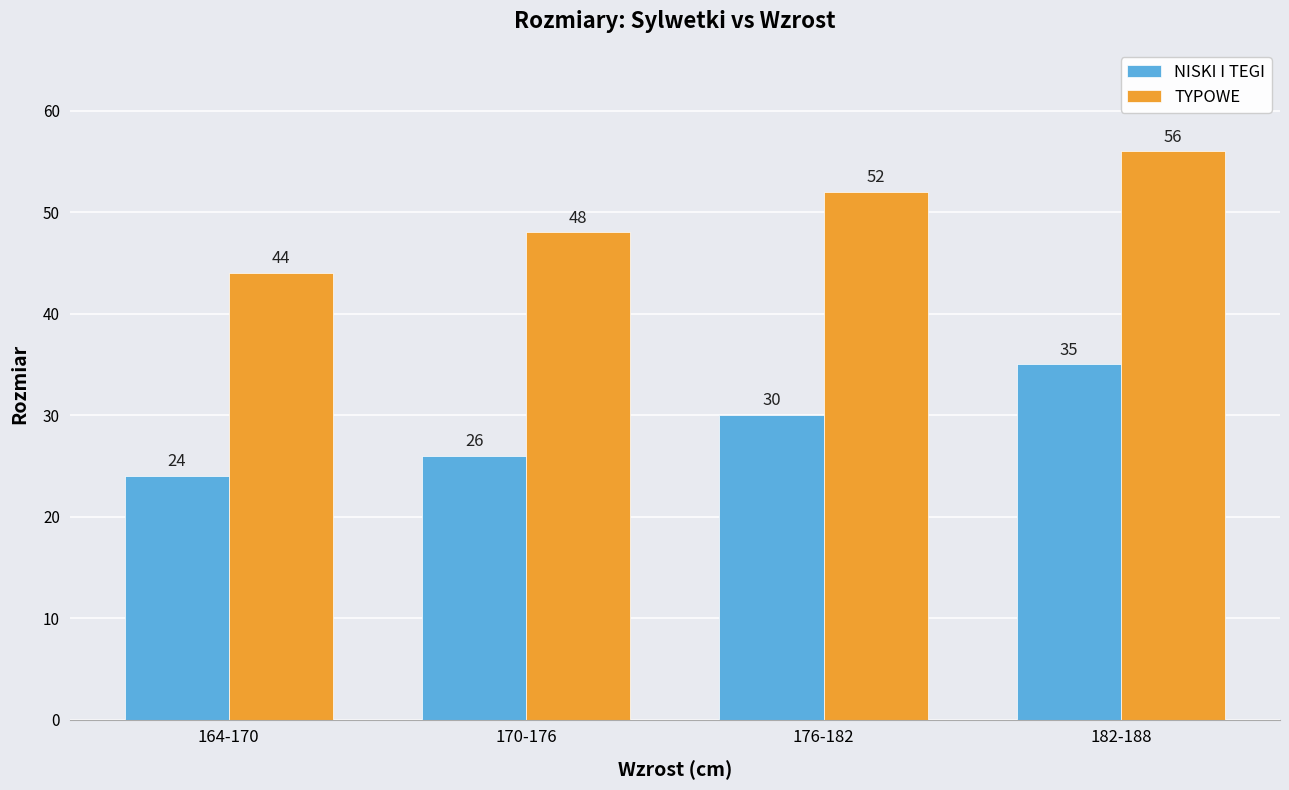

Are the bars grouped side by side (vs. stacked)?

Yes